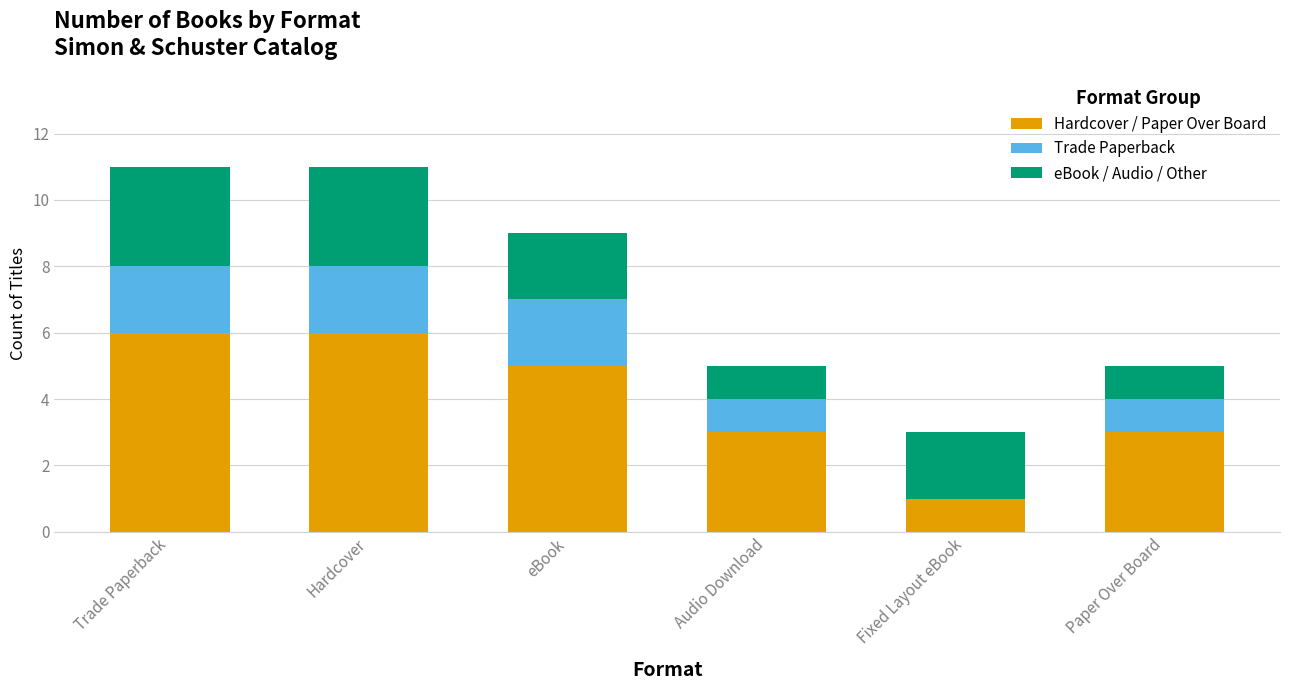

Count the number of categories in the chart.

6